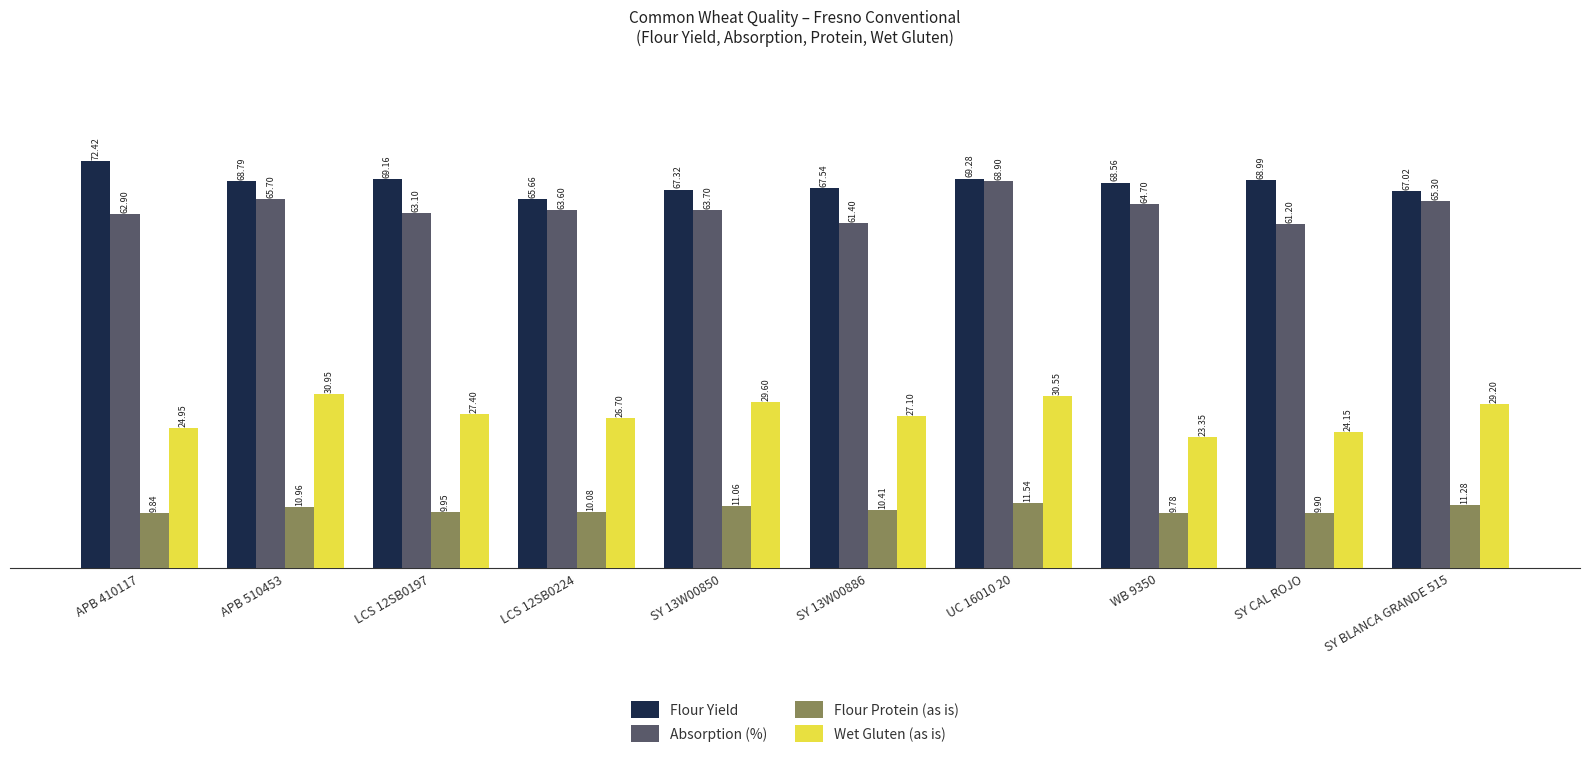

True or false: Absorption (%) has a value of 84.4 at SY 13W00886.

False